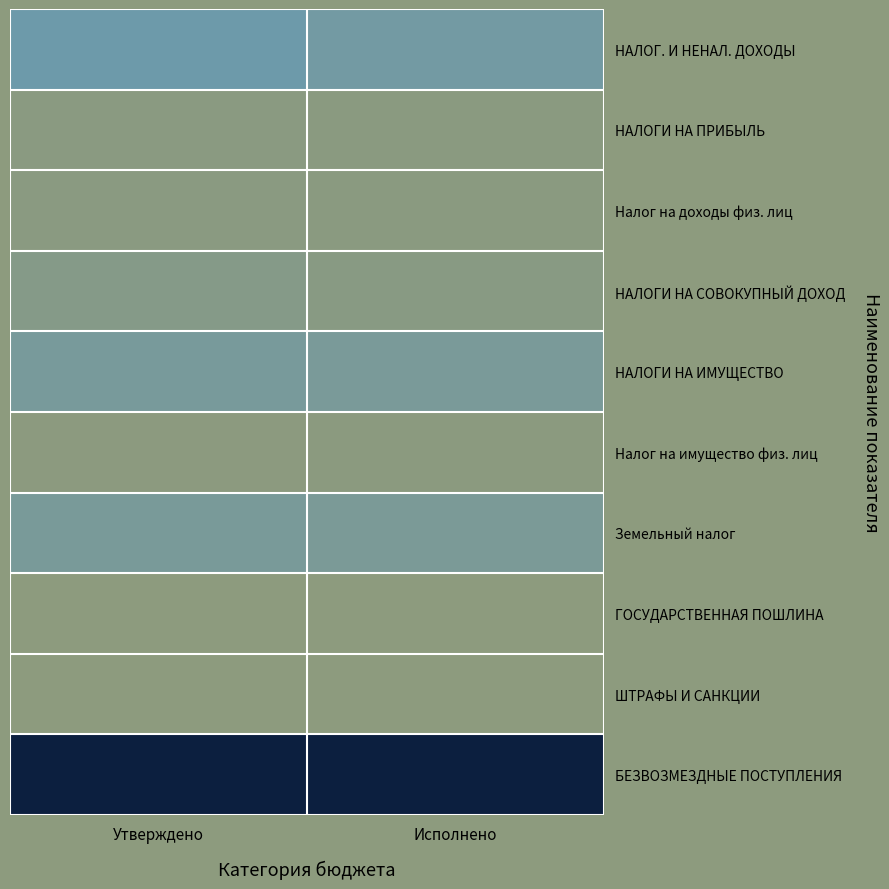

Reading left to right, list all the values displayed in this chart.

НАЛОГ. И НЕНАЛ. ДОХОДЫ: Утверждено=2218900.0	Исполнено=1850095.4
НАЛОГИ НА ПРИБЫЛЬ: Утверждено=192000.0	Исполнено=158613.9
Налог на доходы физ. лиц: Утверждено=192000.0	Исполнено=158613.9
НАЛОГИ НА СОВОКУПНЫЙ ДОХОД: Утверждено=551900.0	Исполнено=320112.3
НАЛОГИ НА ИМУЩЕСТВО: Утверждено=1468000.0	Исполнено=1366869.2
Налог на имущество физ. лиц: Утверждено=79000.0	Исполнено=89166.3
Земельный налог: Утверждено=1389000.0	Исполнено=1277702.9
ГОСУДАРСТВЕННАЯ ПОШЛИНА: Утверждено=6100.0	Исполнено=3600.0
ШТРАФЫ И САНКЦИИ: Утверждено=900.0	Исполнено=900.0
БЕЗВОЗМЕЗДНЫЕ ПОСТУПЛЕНИЯ: Утверждено=7458900.0	Исполнено=7458900.0